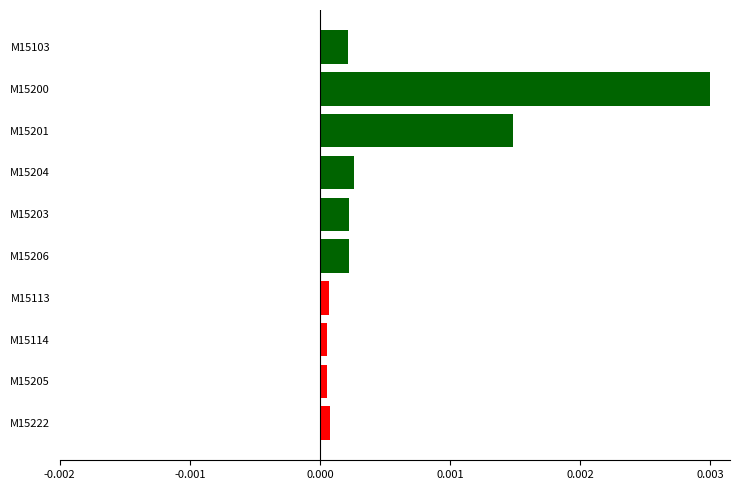

Are the bars grouped side by side (vs. stacked)?

No